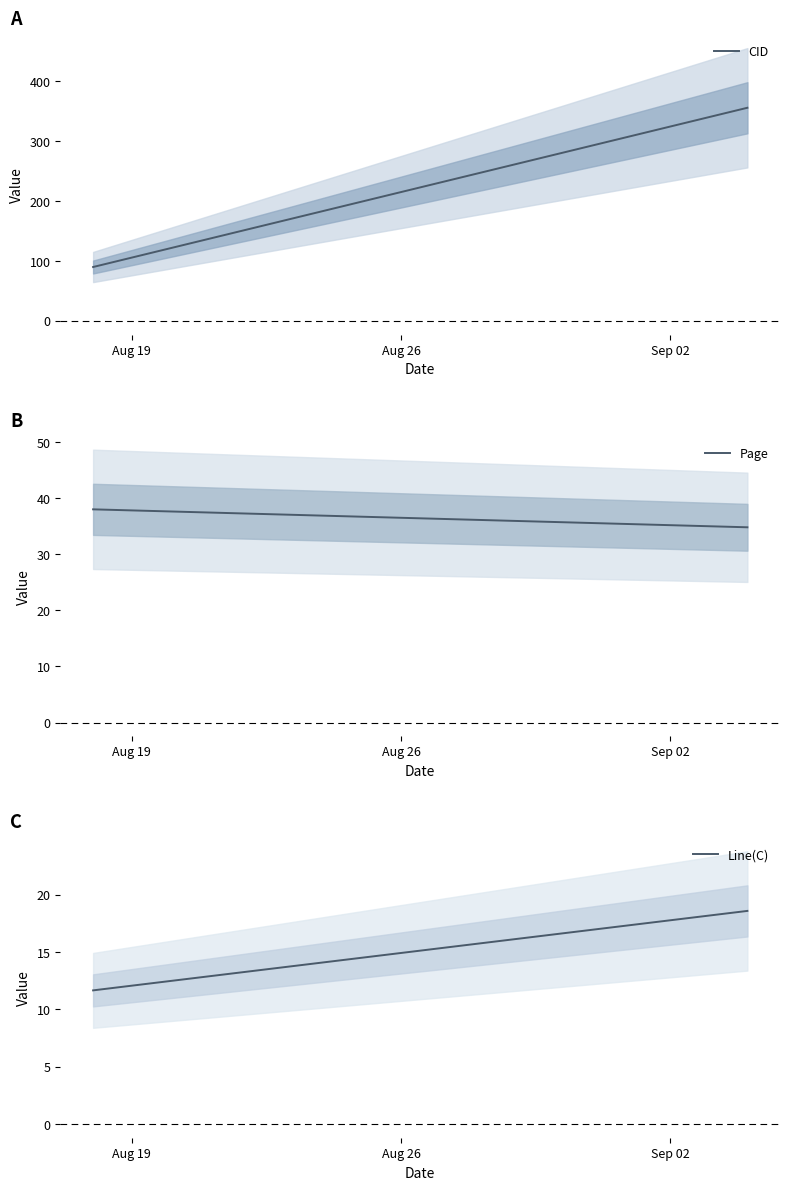

Is it true that CID equals 55.7 at Aug 19?

False